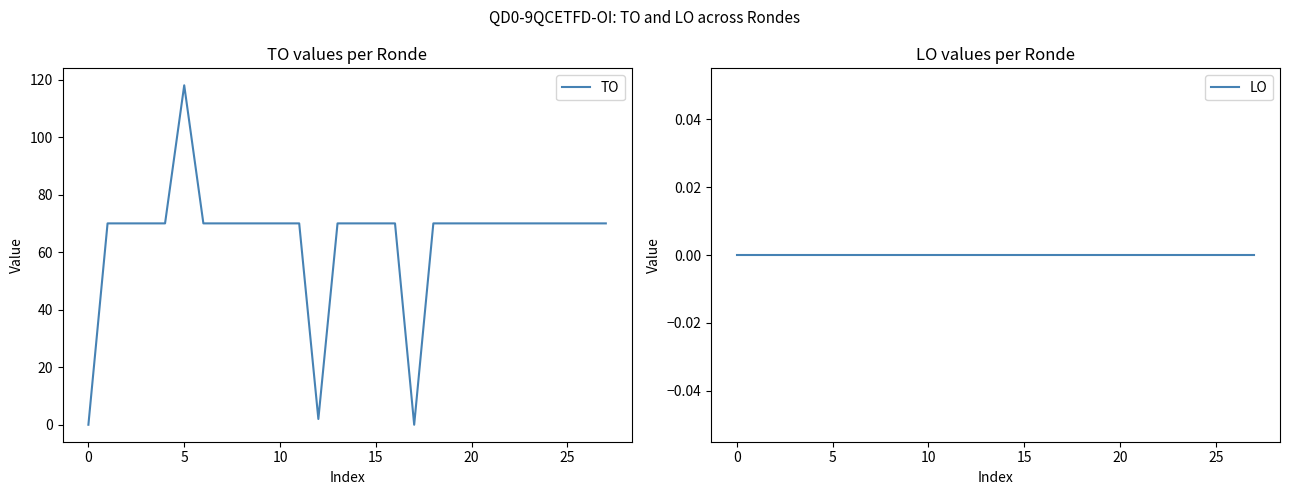

What is the label of the 13th point from the right?

15